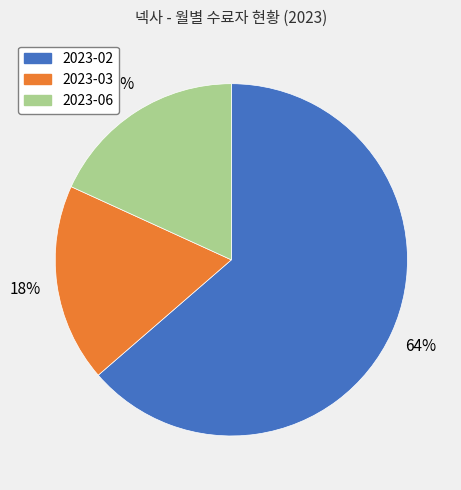

Approximately how many times larger is the value at 2023-03 compared to 2023-02?

0.3